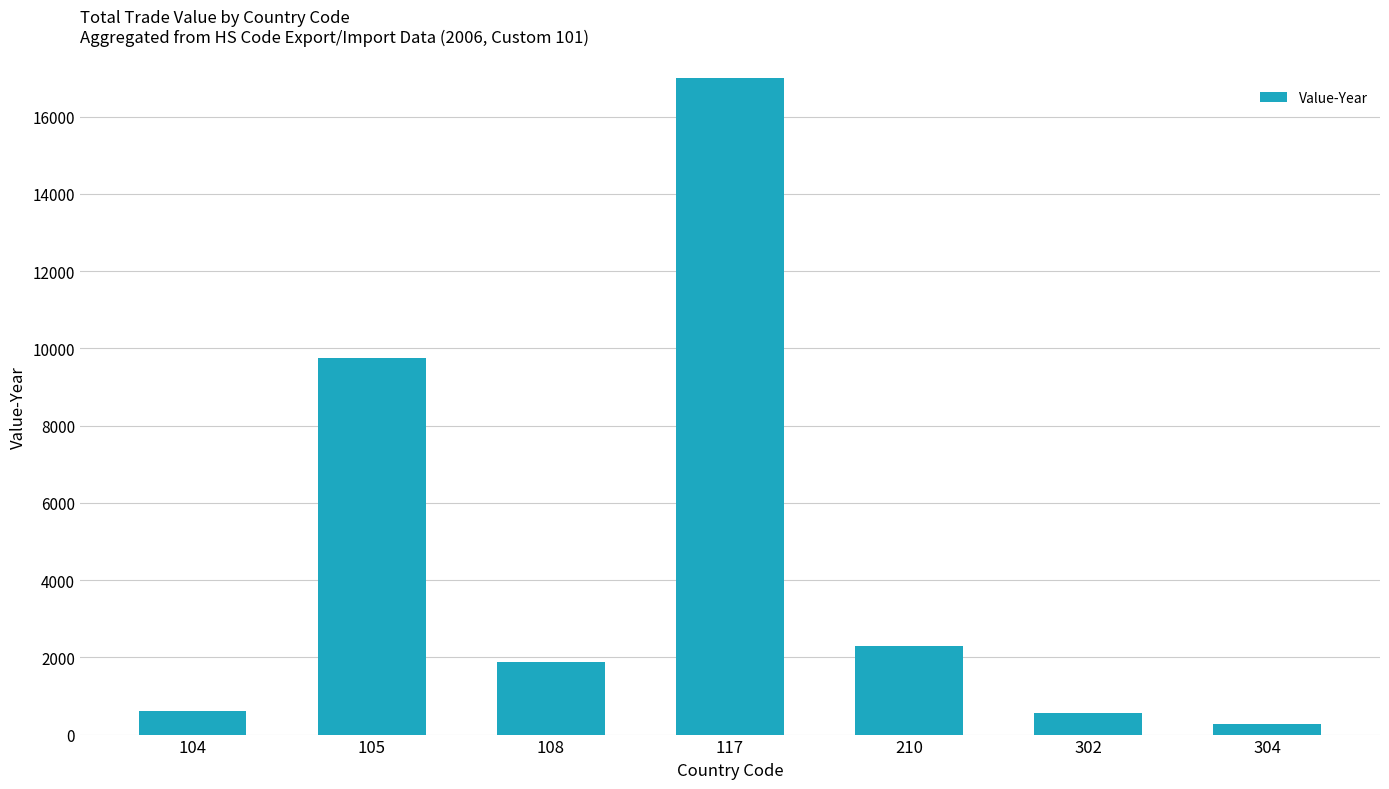

What is the value of the 7th bar from the left?

264